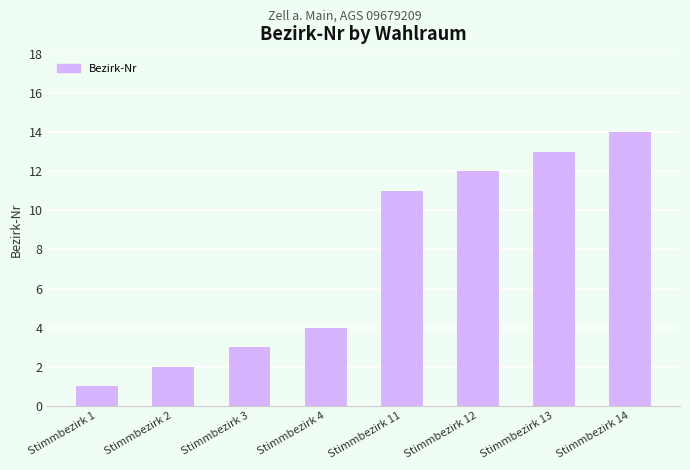

What is the maximum value shown in the chart?

14